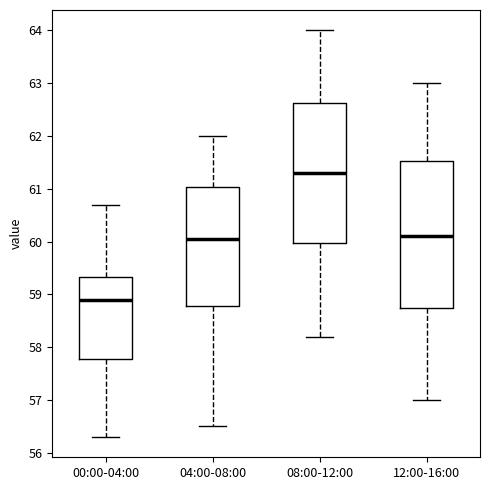

Reading left to right, transcribe this box plot: for each box, give where its median line is, the range the box spans, and where its two whiskers end, as read against the y-axis. The values are not printed on the chart, so give them approximately, as read against the axis.

00:00-04:00: median 58.9, box 57.8 to 59.3, whiskers 56.3 to 60.7
04:00-08:00: median 60.1, box 58.8 to 61.0, whiskers 56.5 to 62.0
08:00-12:00: median 61.3, box 60.0 to 62.6, whiskers 58.2 to 64.0
12:00-16:00: median 60.1, box 58.8 to 61.5, whiskers 57.0 to 63.0